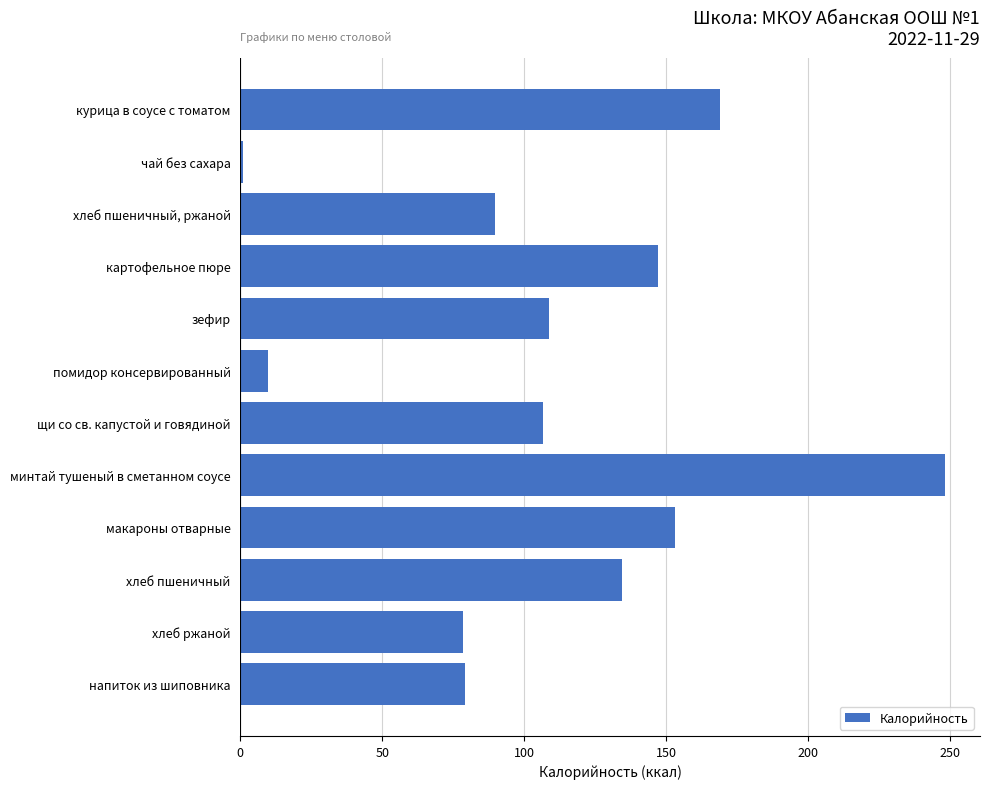

The value at щи со св. капустой и говядиной is 163.6. True or false?

False